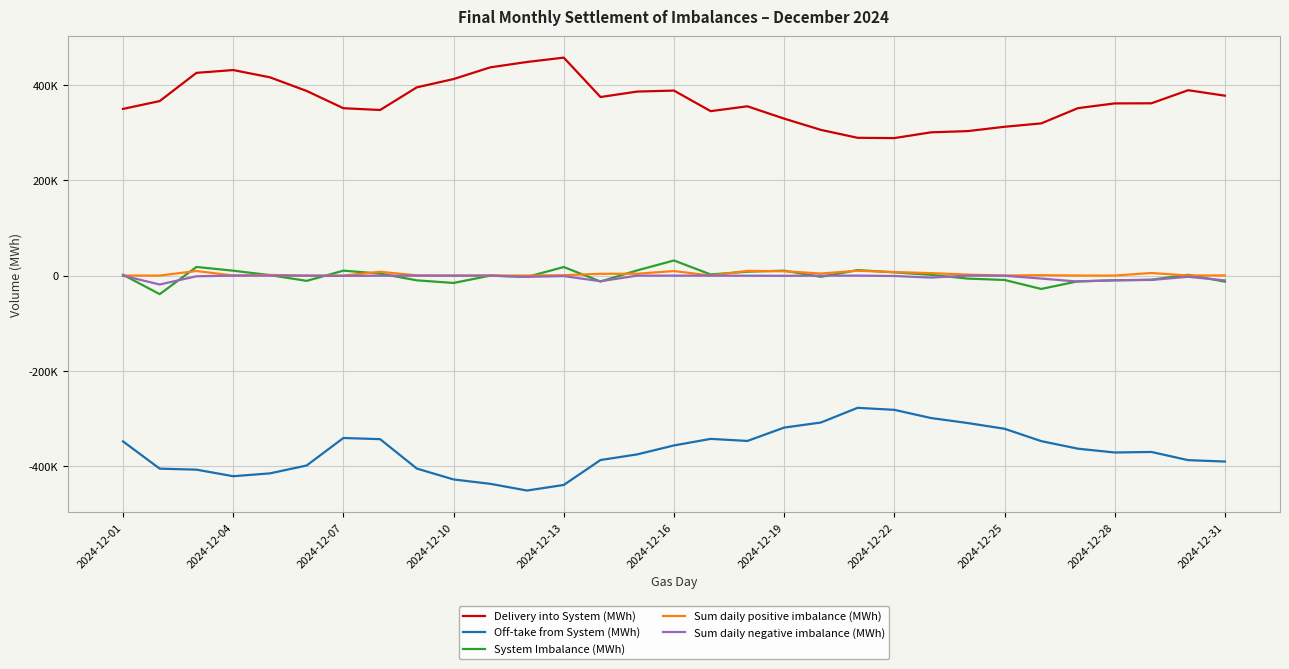

True or false: Delivery into System (MWh) and Sum daily positive imbalance (MWh) intersect in this chart.

False